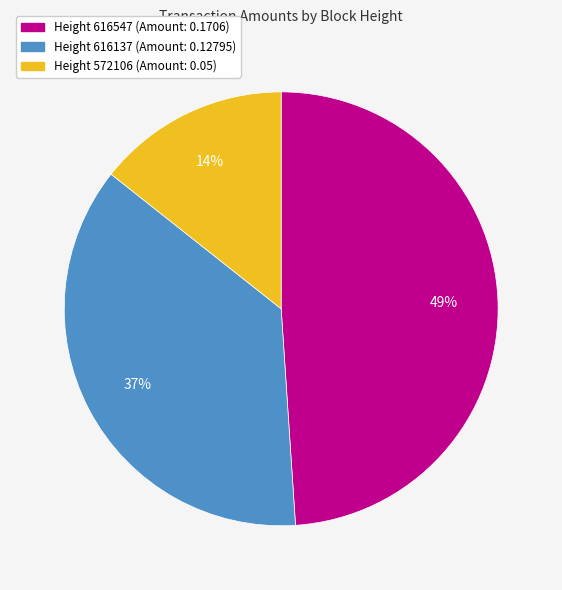

To the nearest percent, what is the average slice percentage?

33%